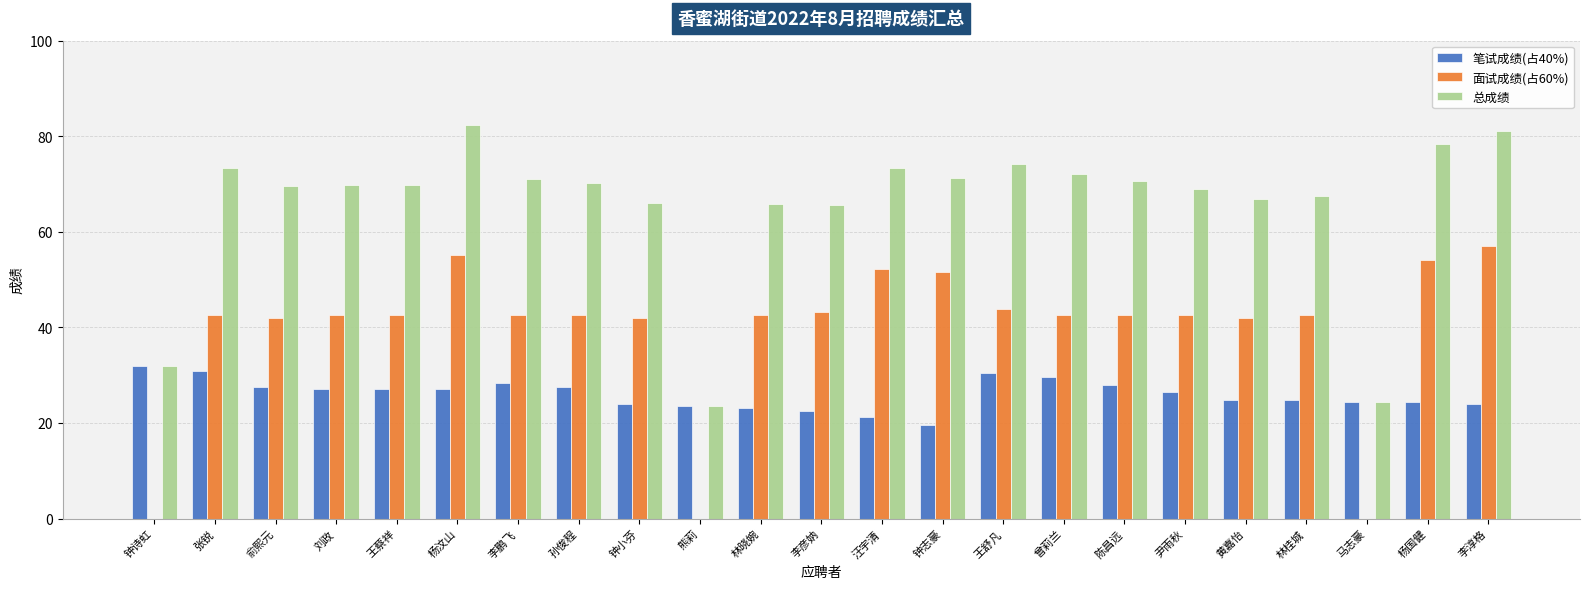

What are all the series names shown in the legend?

笔试成绩(占40%), 面试成绩(占60%), 总成绩